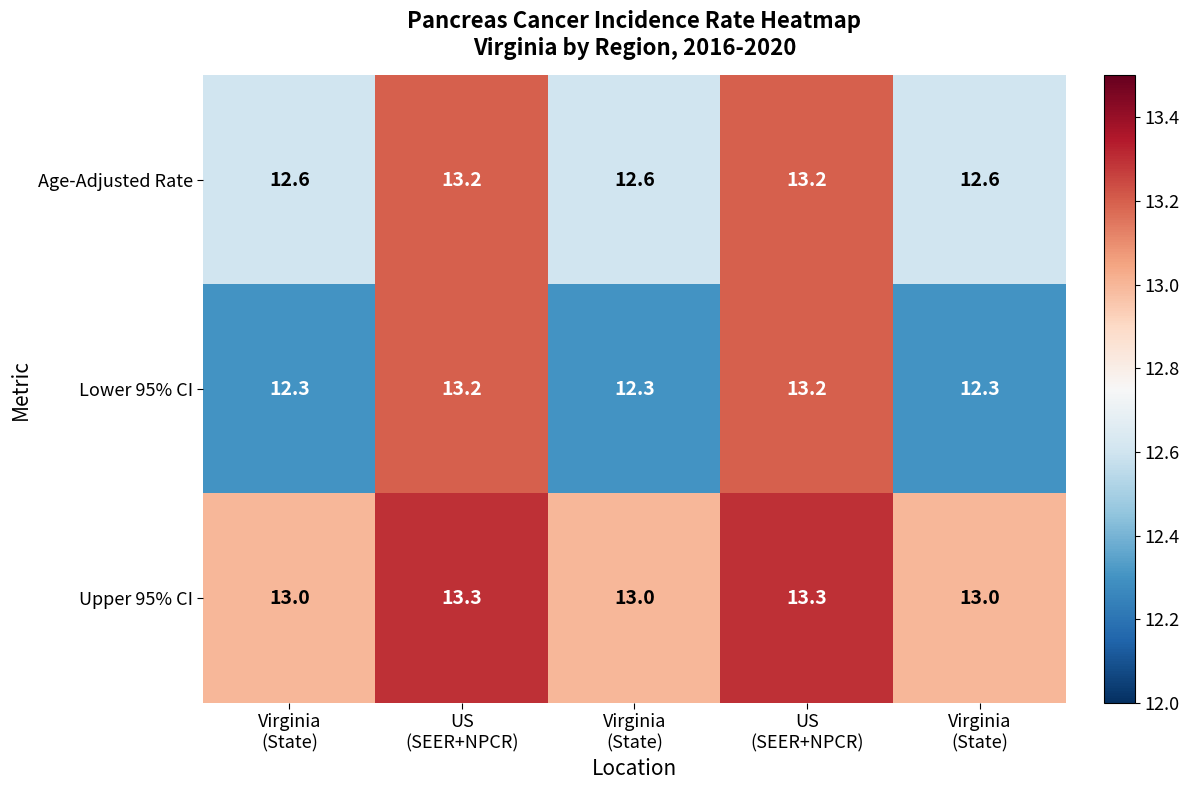

Between Virginia
(State) and Virginia
(State), which is larger?

Virginia
(State)